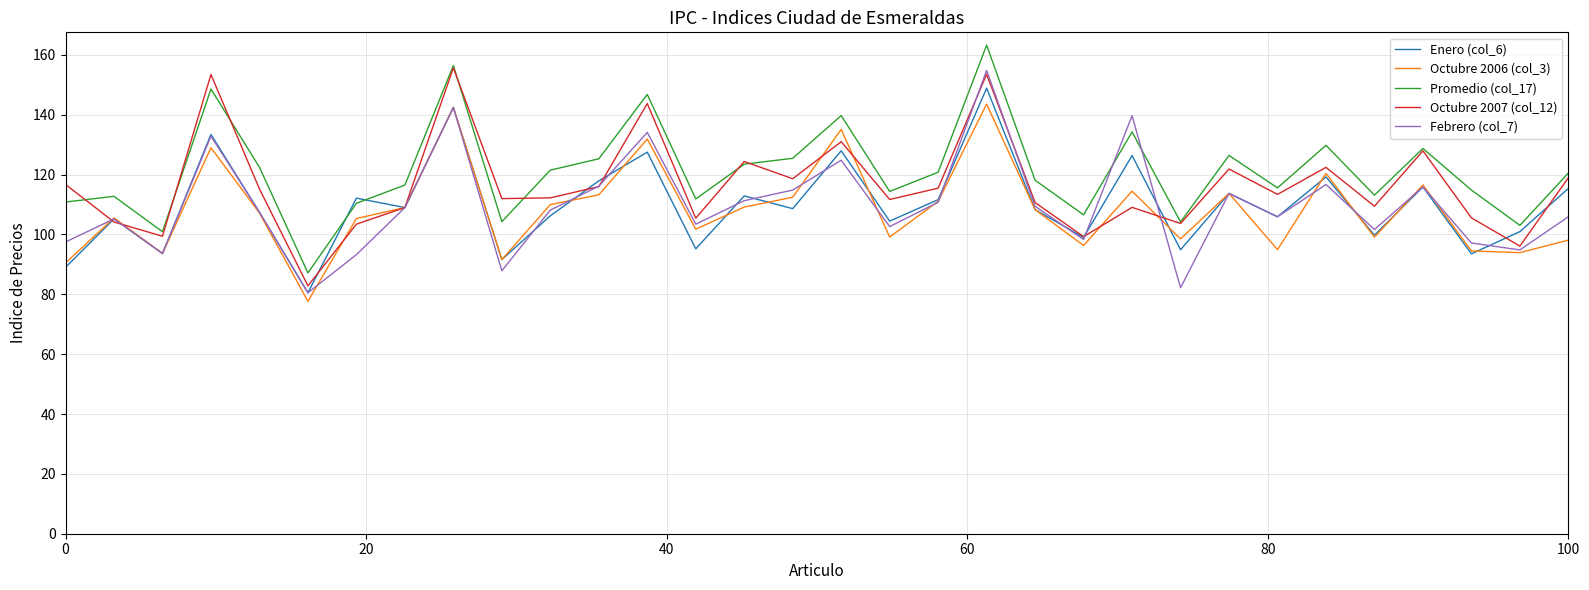

What is the greatest value displayed?

163.2